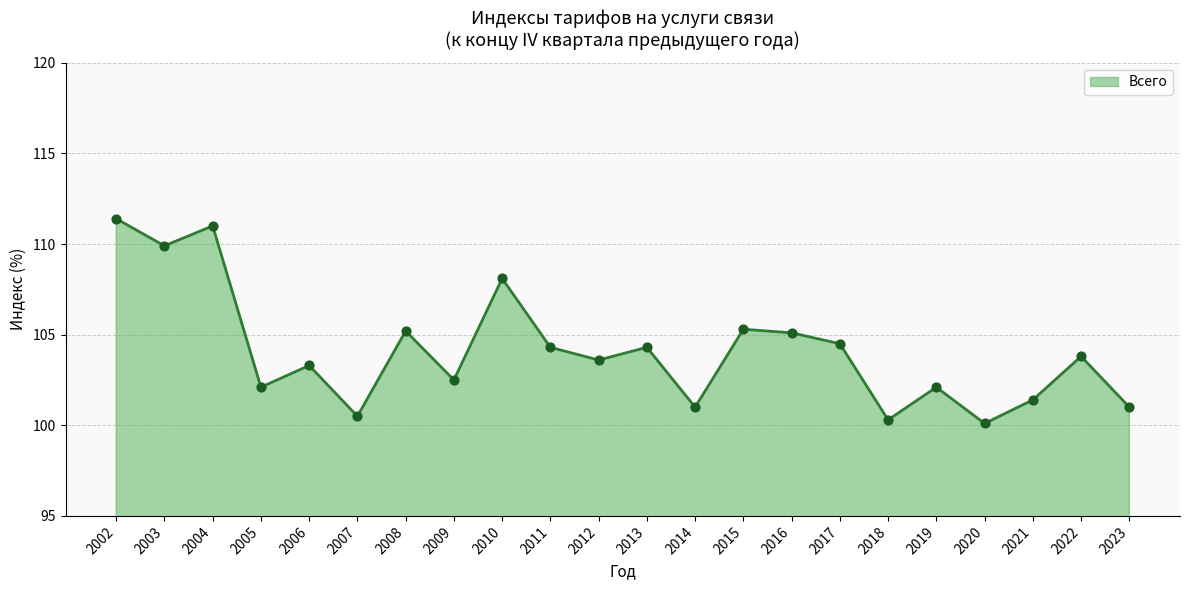

Approximately how many times larger is the value at 2010 compared to 2020?

1.1